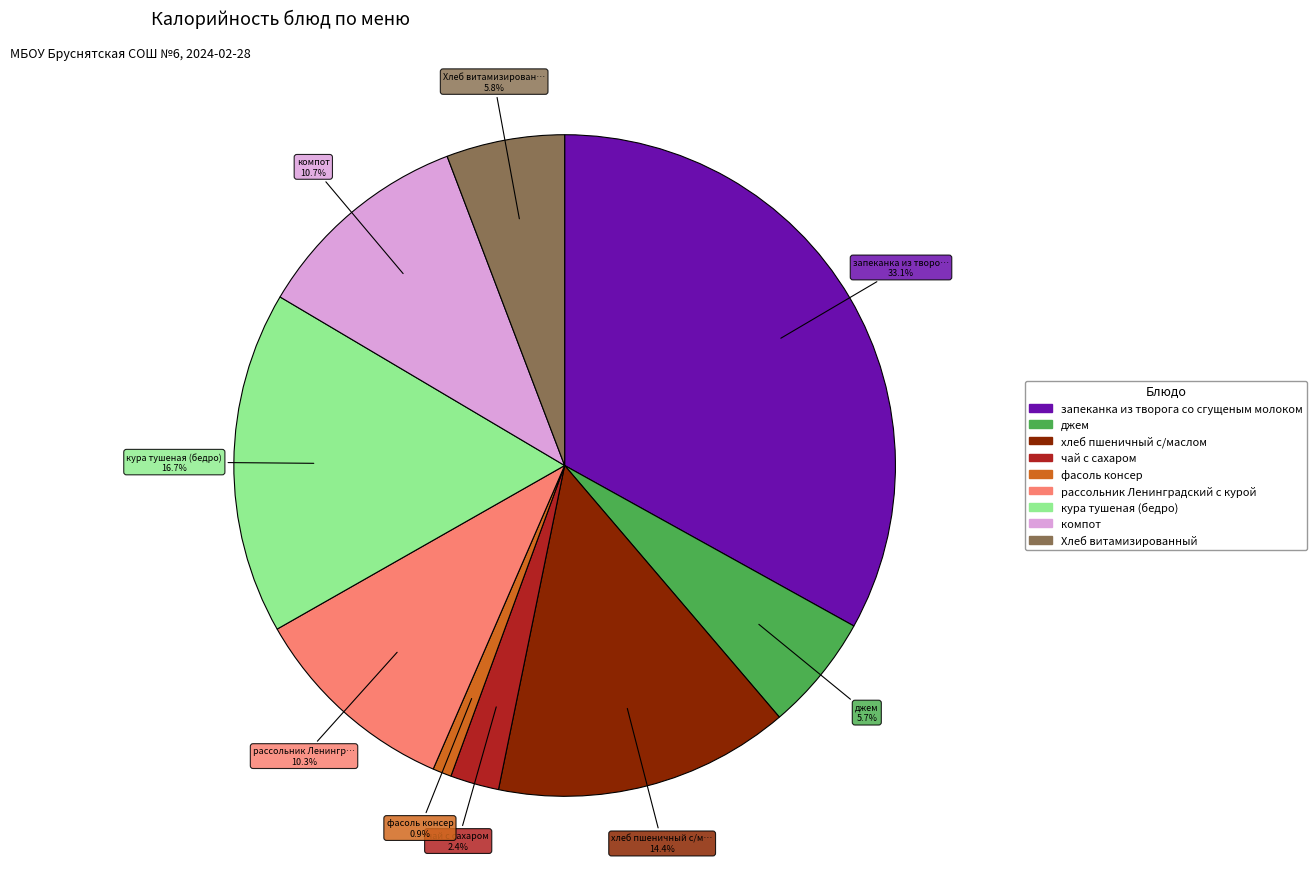

To the nearest percent, what is the average slice percentage?

11%